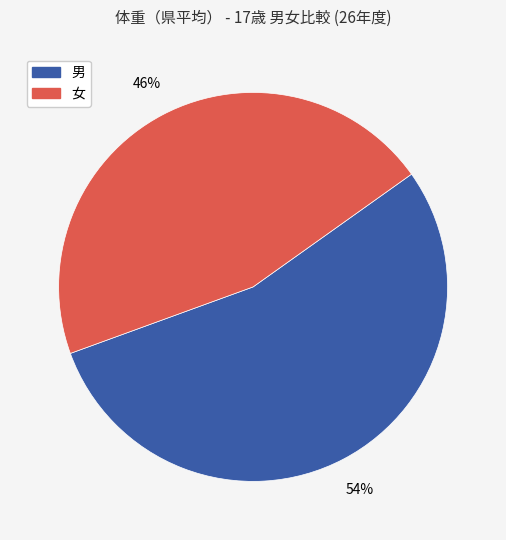

Rank the categories by value from lowest to highest.

女, 男